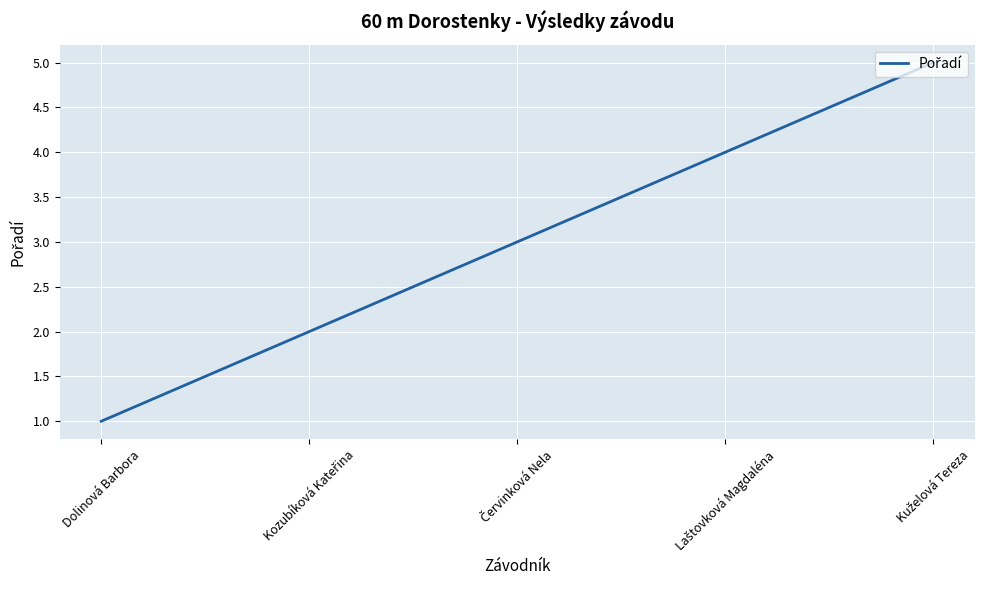

Count the number of categories in the chart.

5